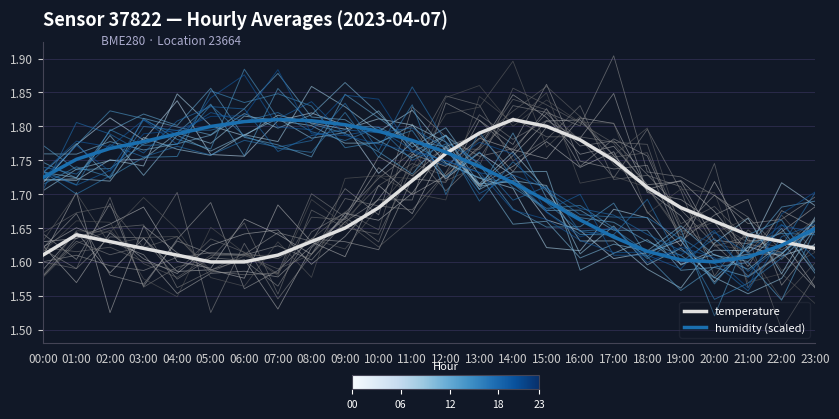

How many distinct data groups are displayed?

2